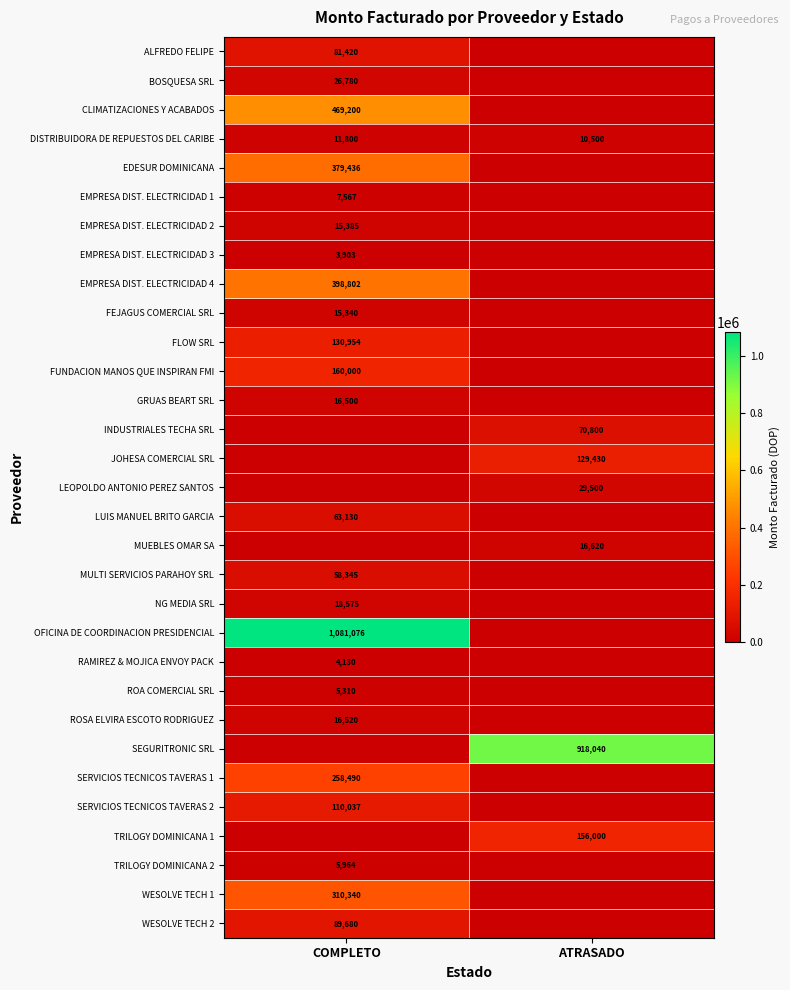

What is the sum of all DISTRIBUIDORA DE REPUESTOS DEL CARIBE values?

22300